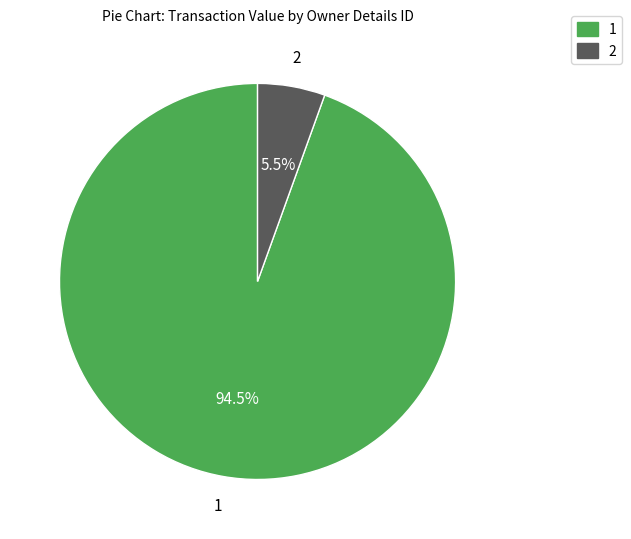

How many segments does this pie chart have?

2